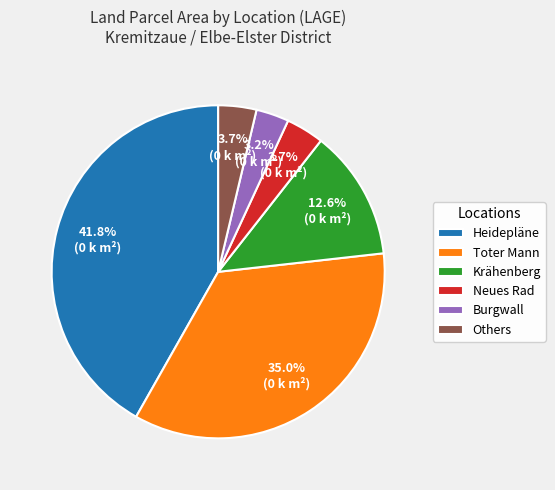

What portion of the pie excludes Krähenberg?

87.4%